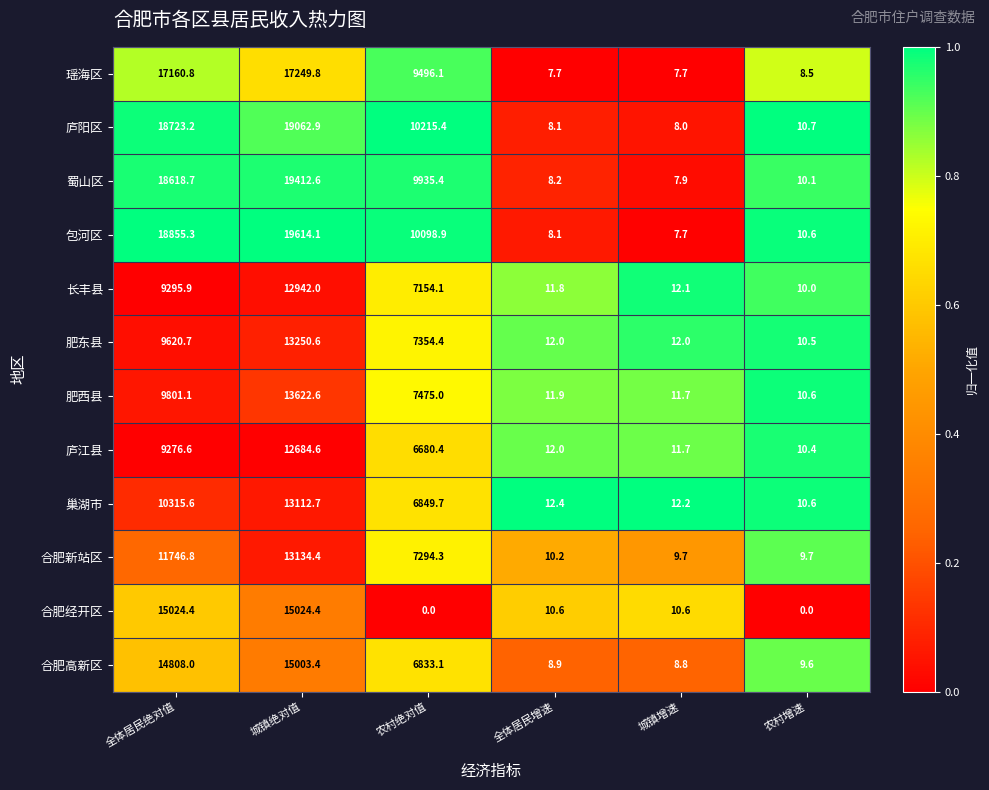

True or false: 庐江县 has a value of 9276.6 at 全体居民绝对值.

True